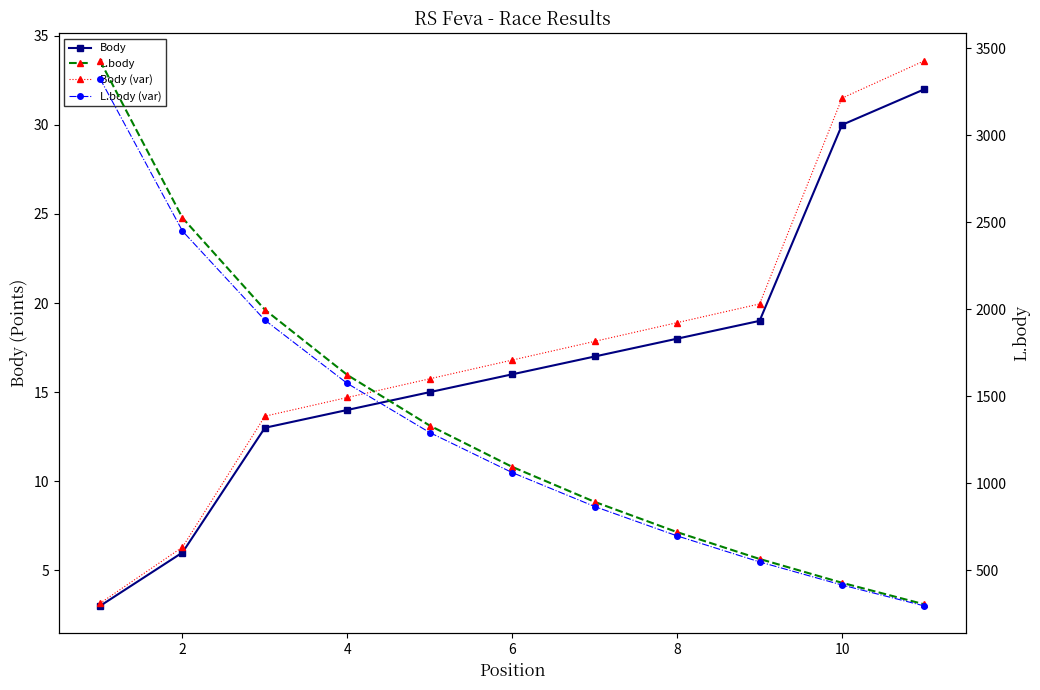

What are all the series names shown in the legend?

Body, Body (var), L.body, L.body (var)